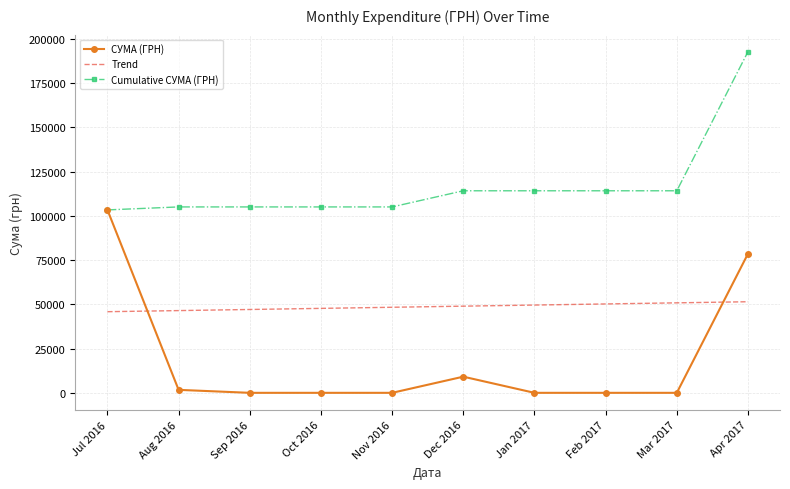

Rank the series by their average value, from highest to lowest.

Cumulative СУМА (ГРН), Trend, СУМА (ГРН)